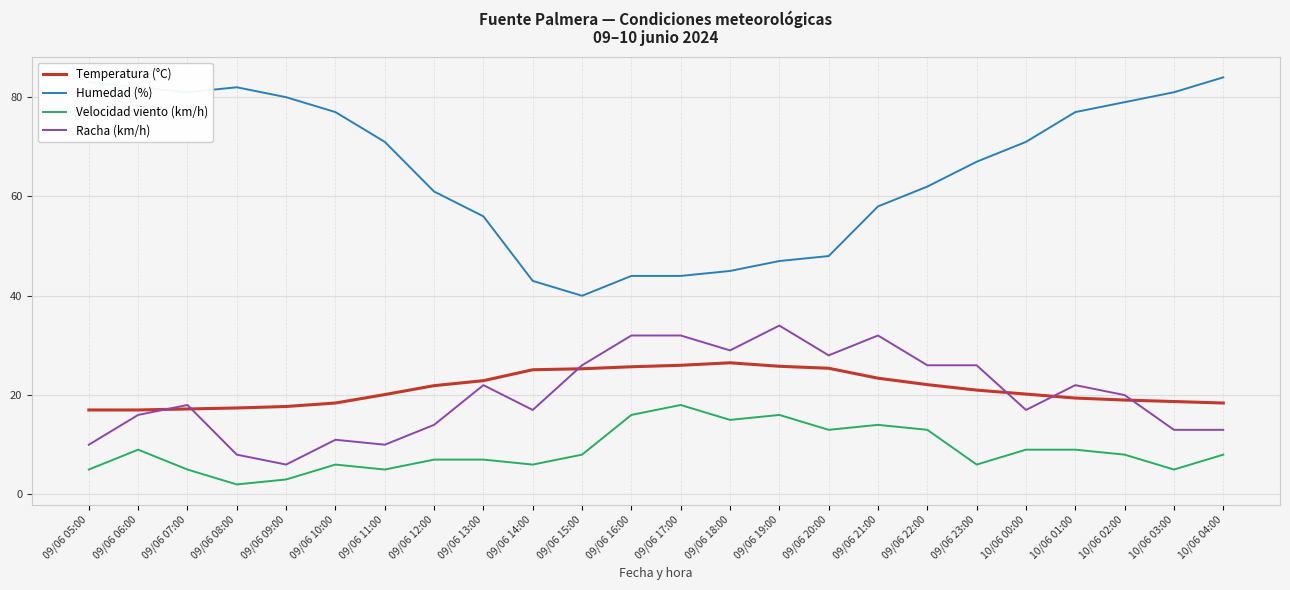

What position from the right is 10/06 02:00?

3